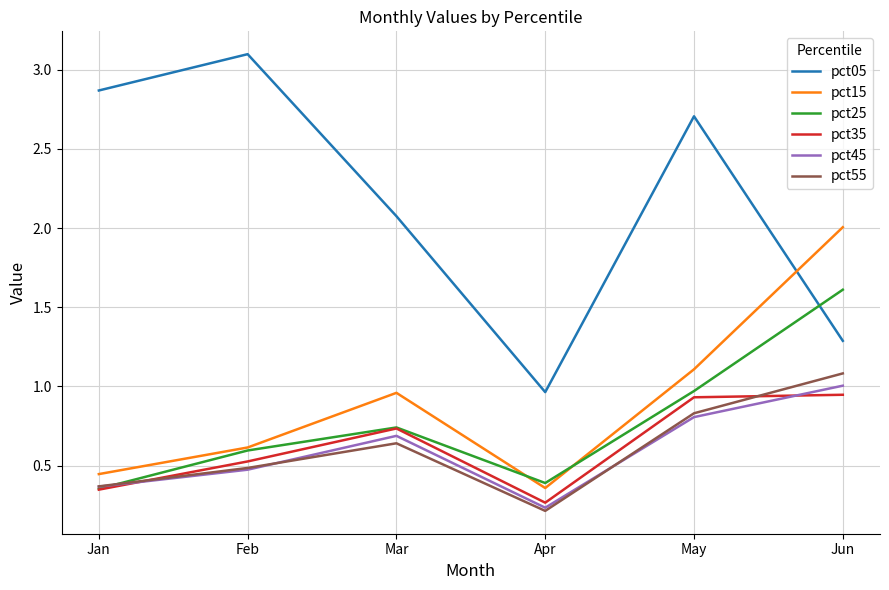

Which category has the highest value across all series?

Feb